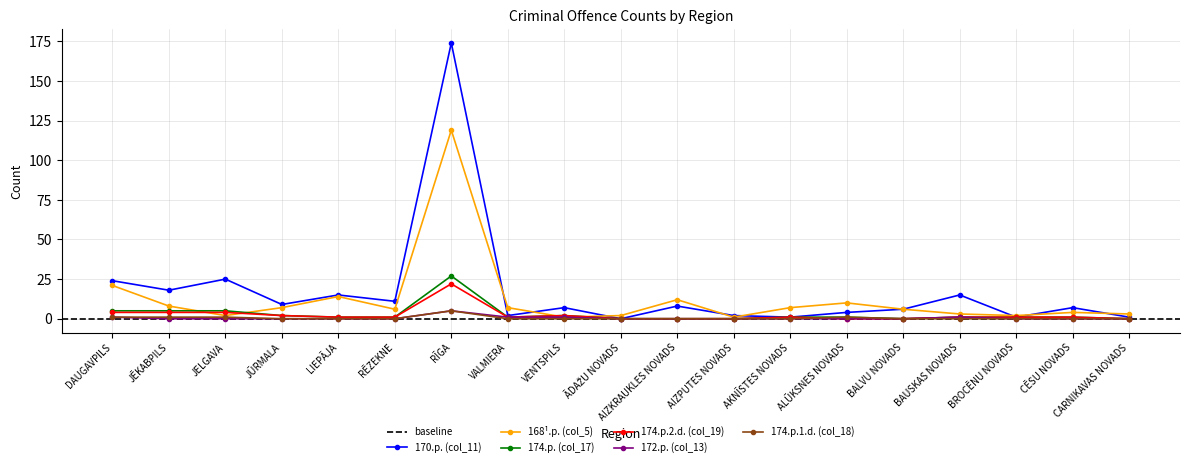

True or false: 174.p.2.d. (col_19) has a value of 9 at AIZPUTES NOVADS.

False